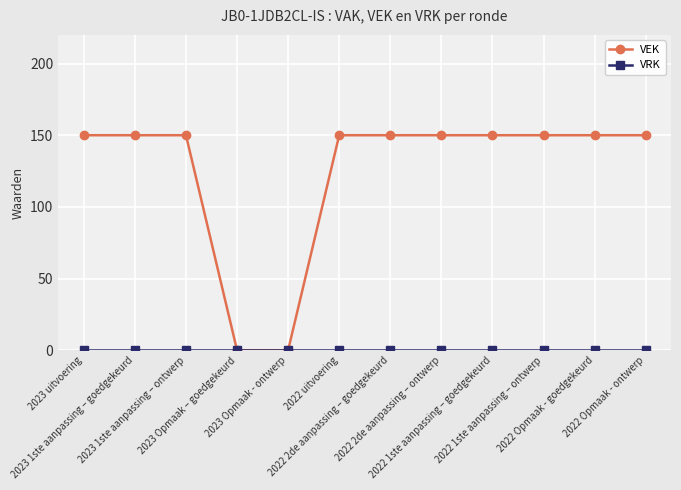

The VEK series shows 150 at 2023 uitvoering. True or false?

True